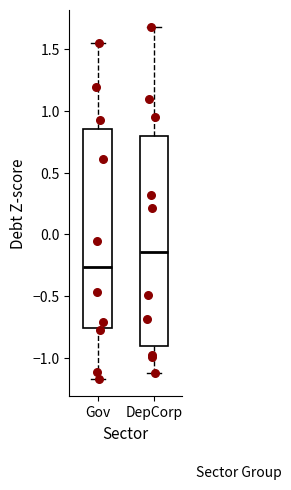

Which box is the tallest, from its lower edge to its upper edge?

DepCorp